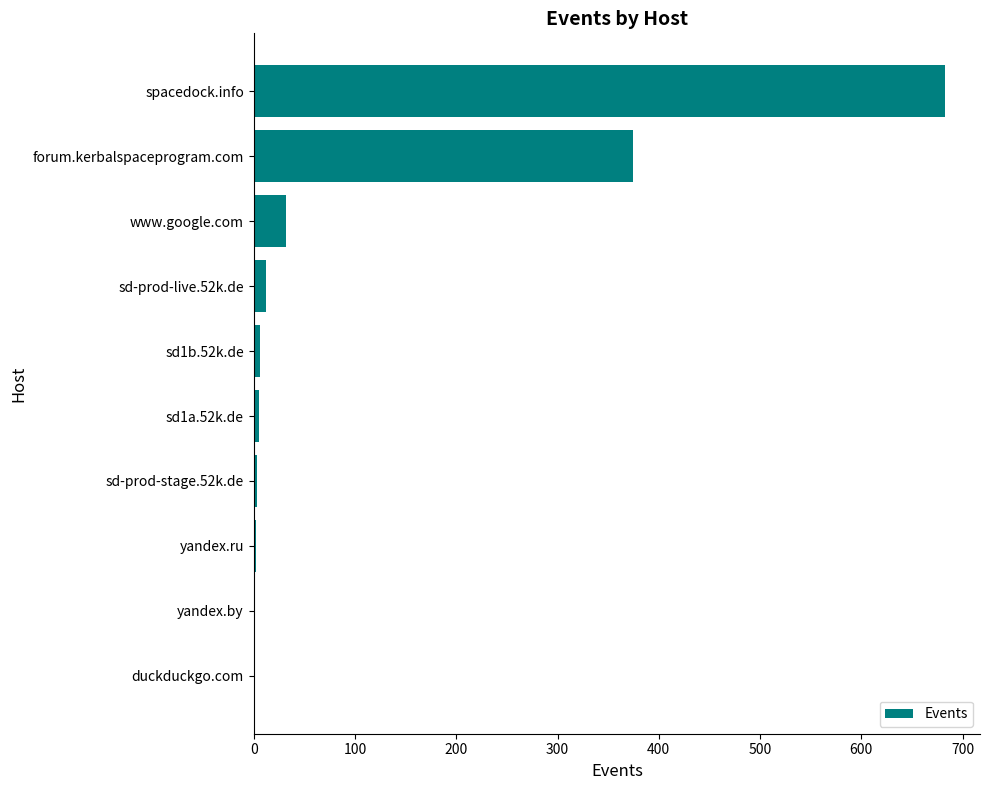

What is the maximum value shown in the chart?

683